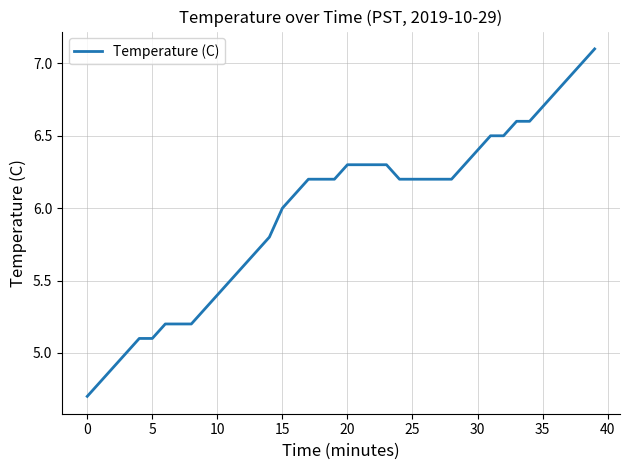

What is the maximum value shown in the chart?

7.1